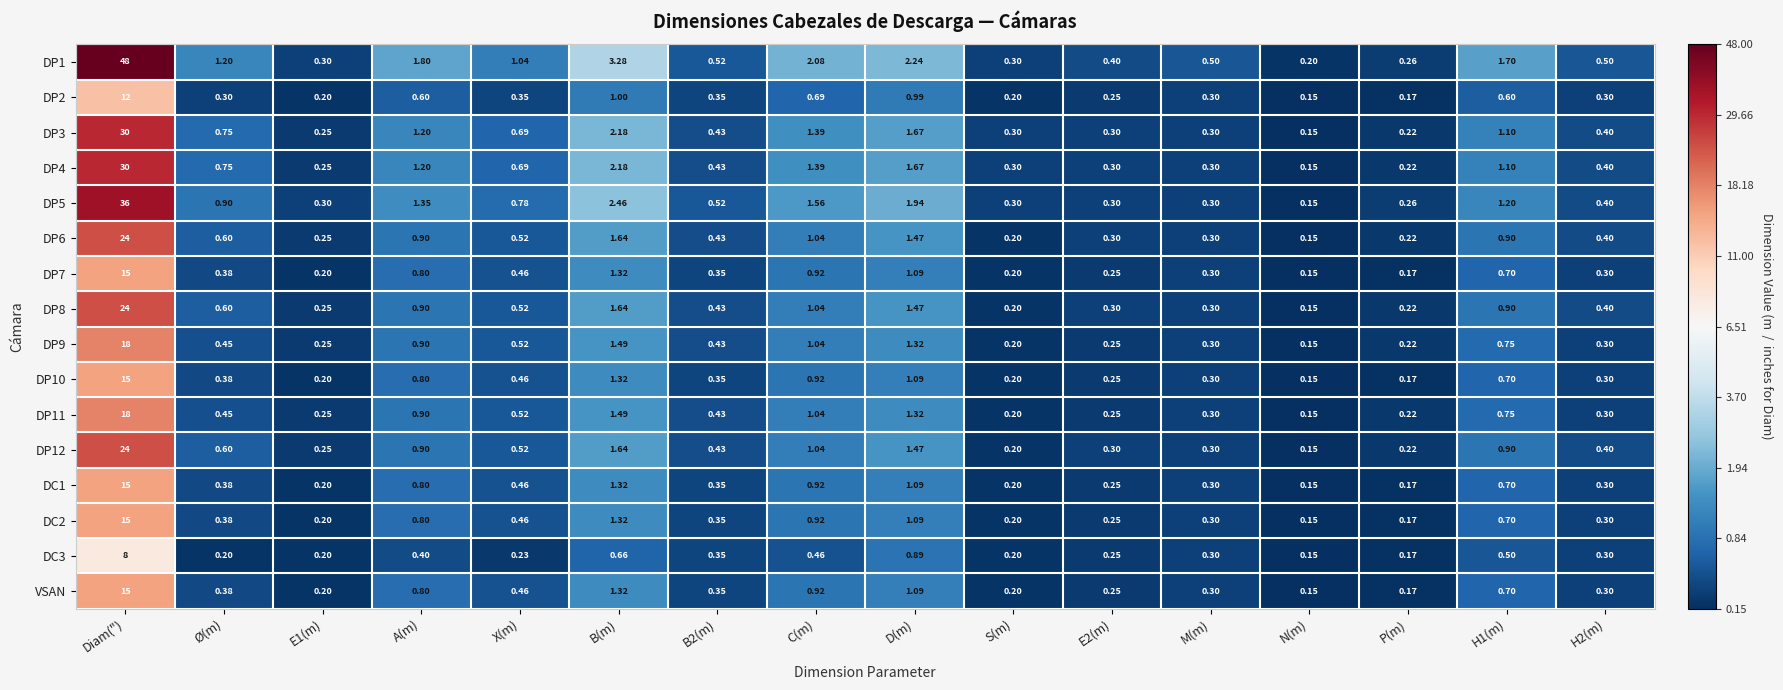

How many data points does each series have?

16